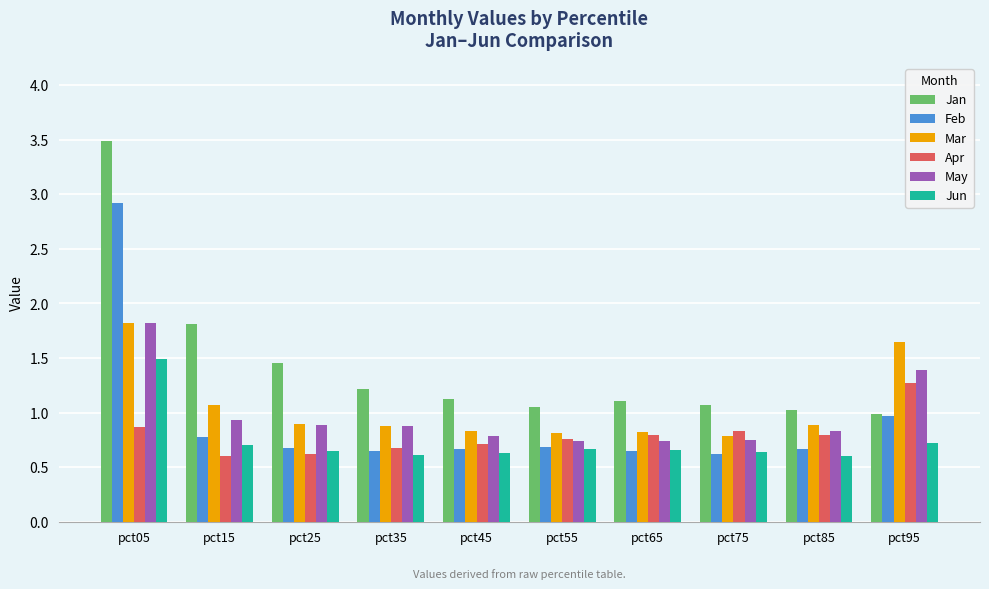

Is the value of Apr at pct55 greater than the value of Jun at pct25?

Yes